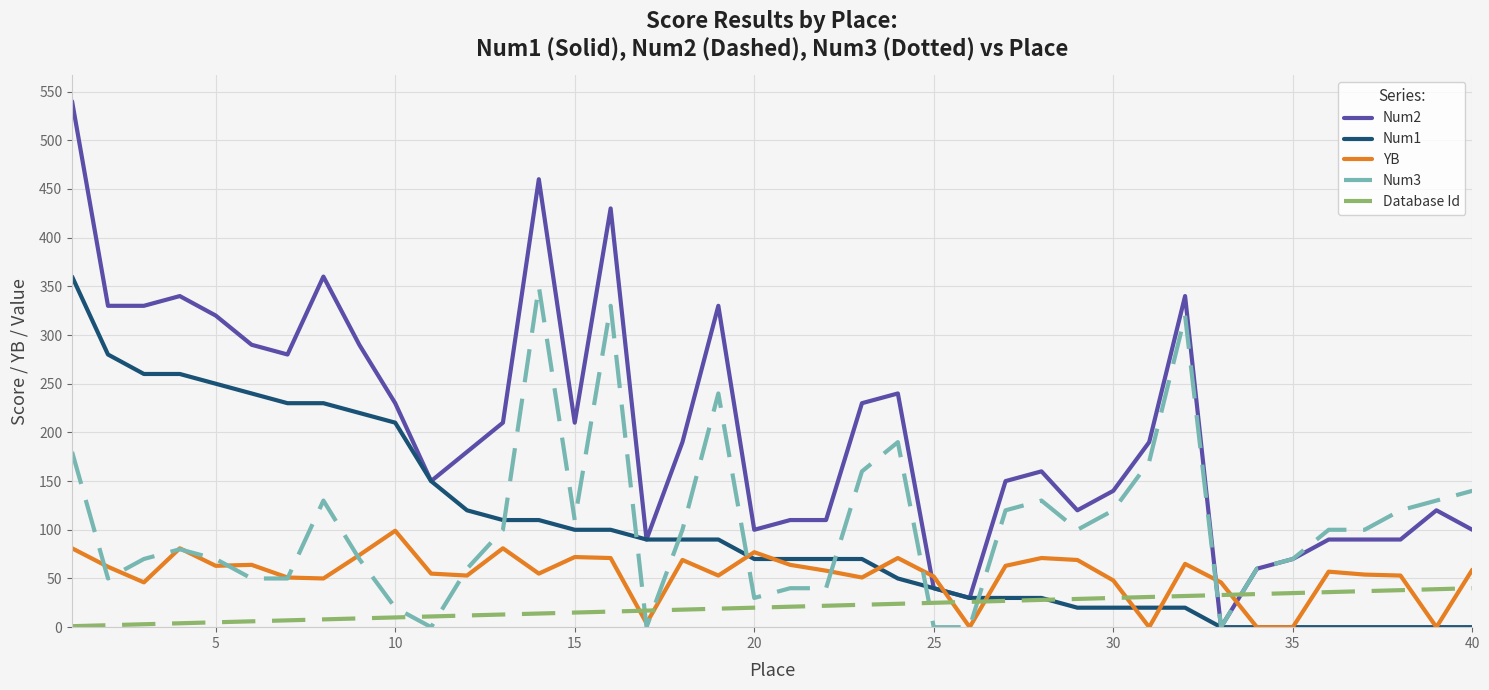

Which series has the largest range (max minus min)?

Num2